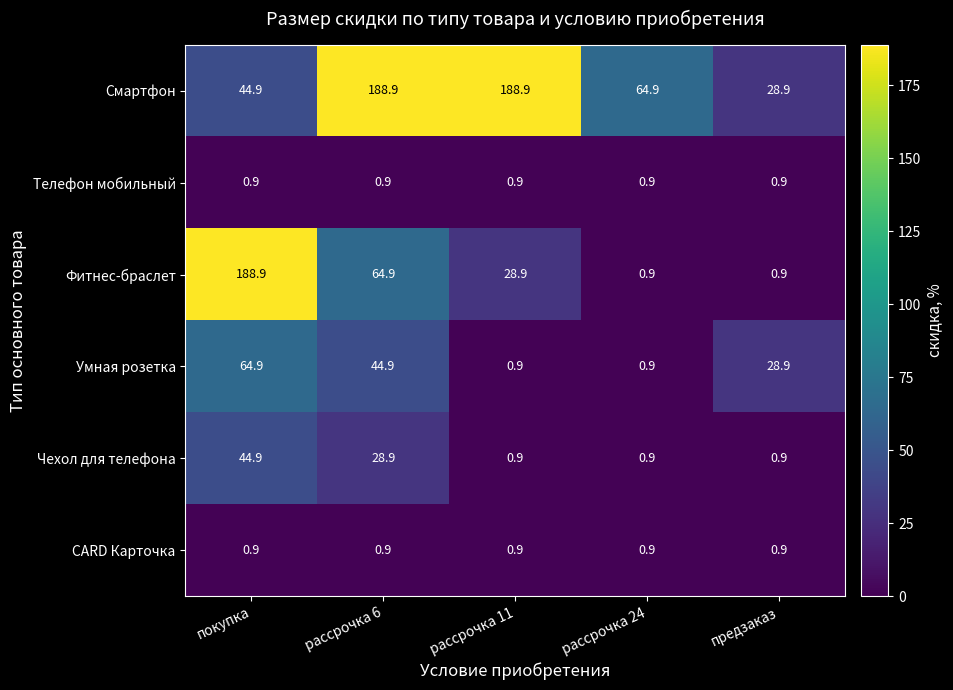

At which label does Смартфон reach its minimum?

предзаказ